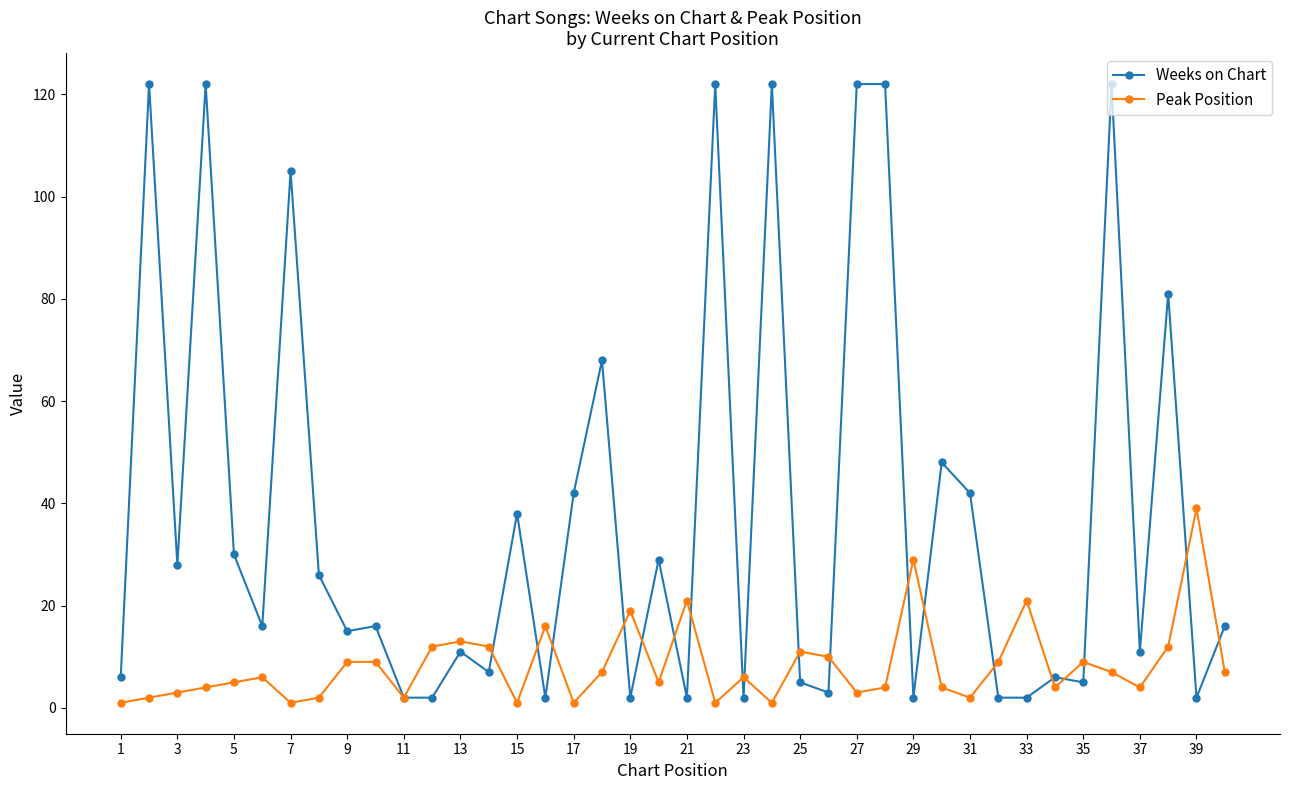

True or false: Weeks on Chart has more than 2 interior local peaks.

True